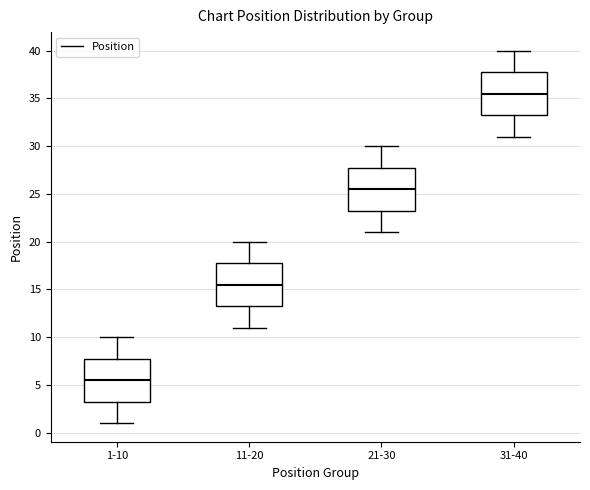

Where is the upper edge of the box for 1-10 on the y-axis? The values are not printed on the chart, so give them approximately, as read against the axis.

8.0